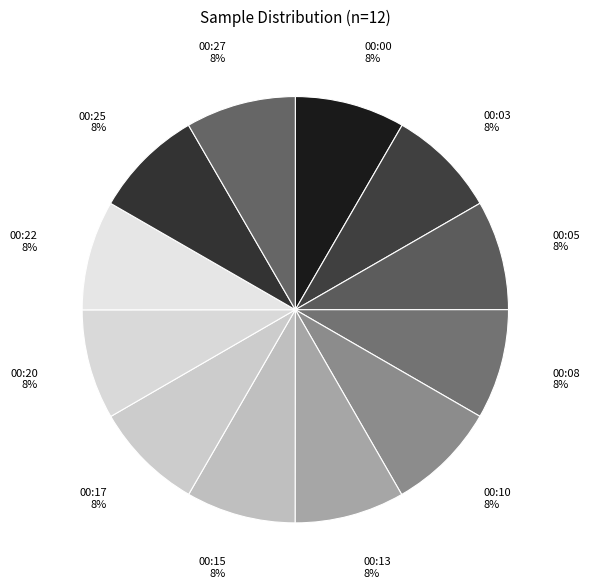

To the nearest percent, what portion does 00:05 represent?

8%